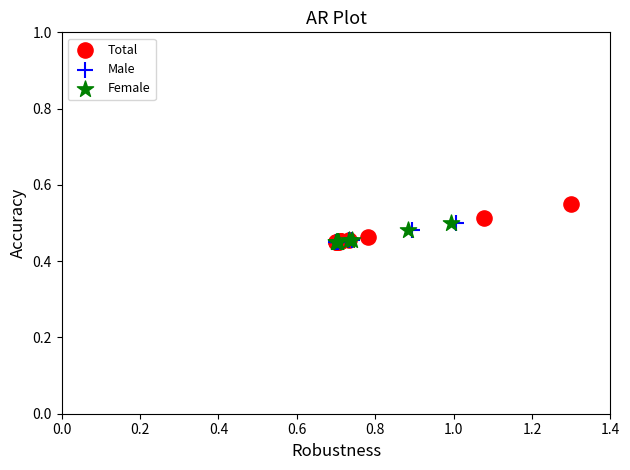

Which series reaches the maximum Y coordinate?

Total